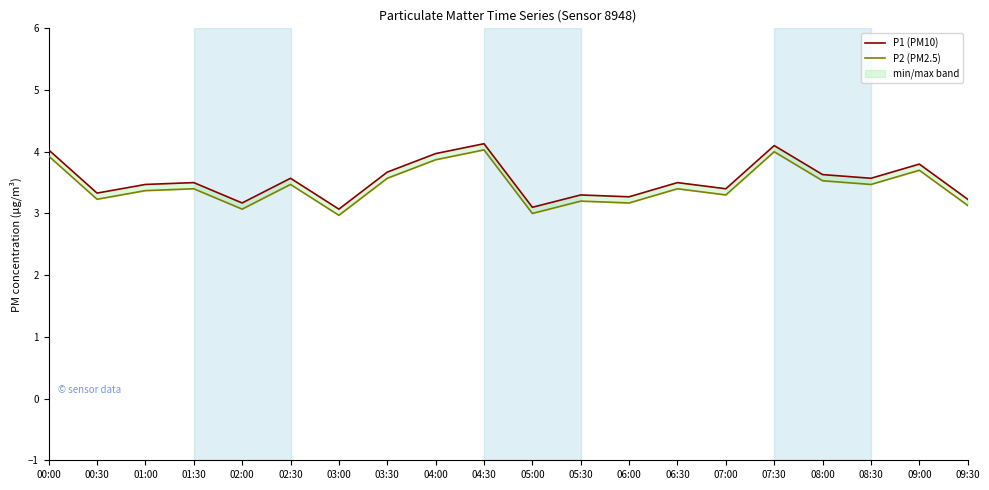

True or false: P1 (PM10) and P2 (PM2.5) intersect in this chart.

False